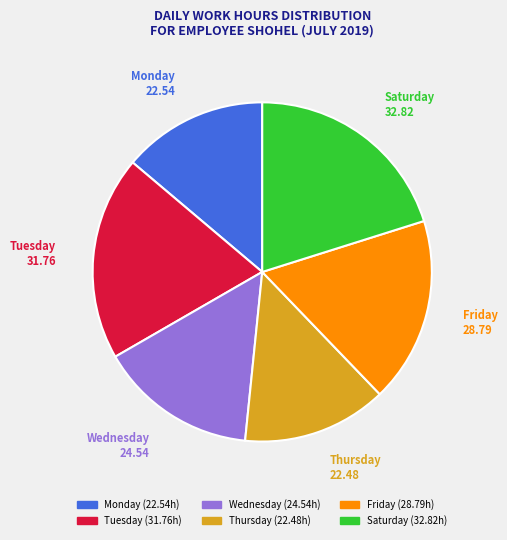

Is there a majority slice in this chart?

No